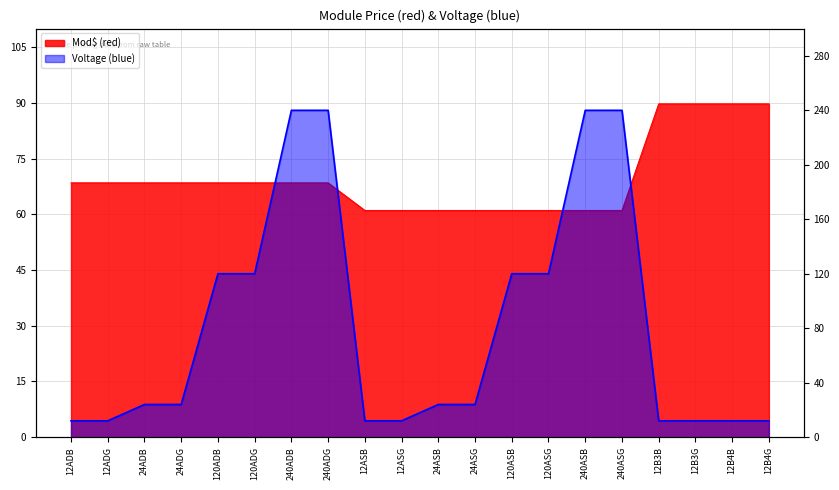

After their last crossing, which series has the higher values: Mod$ (red) or Voltage (blue)?

Mod$ (red)